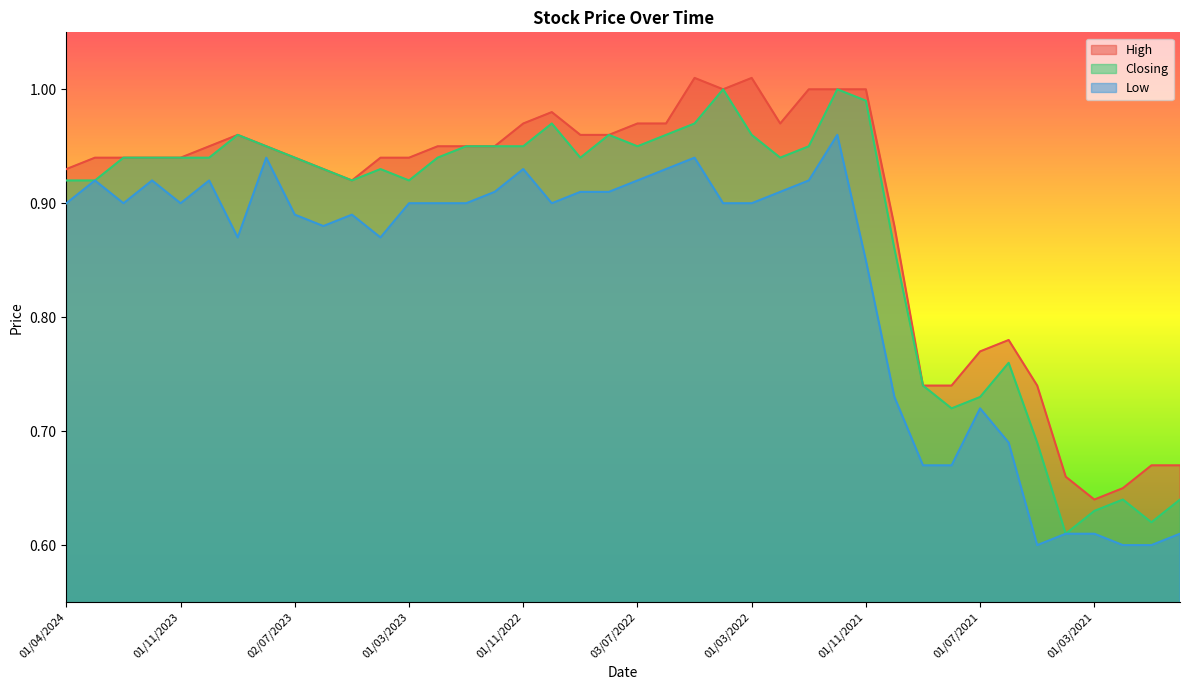

Is the value of High at 02/01/2023 greater than the value of Closing at 01/08/2023?

No